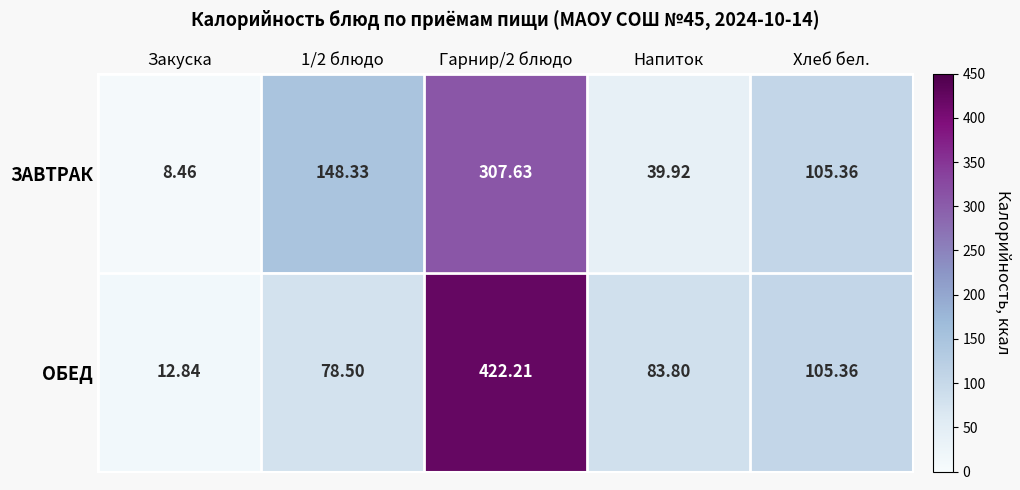

Between 1/2 блюдо and Хлеб бел., which series saw the biggest shift?

ЗАВТРАК